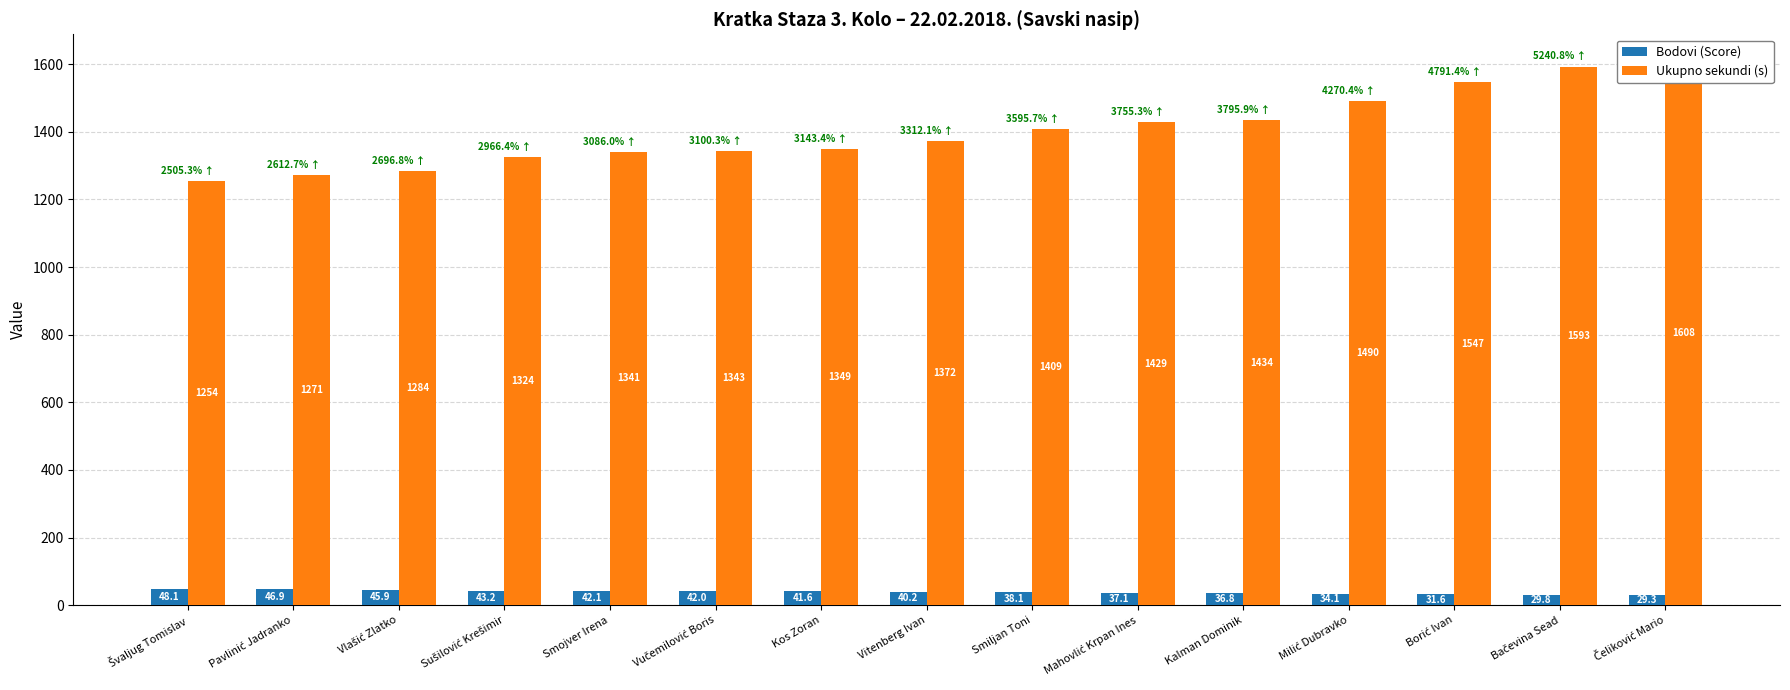

What is the spread (max minus min) of values at Smiljan Toni?

1370.9